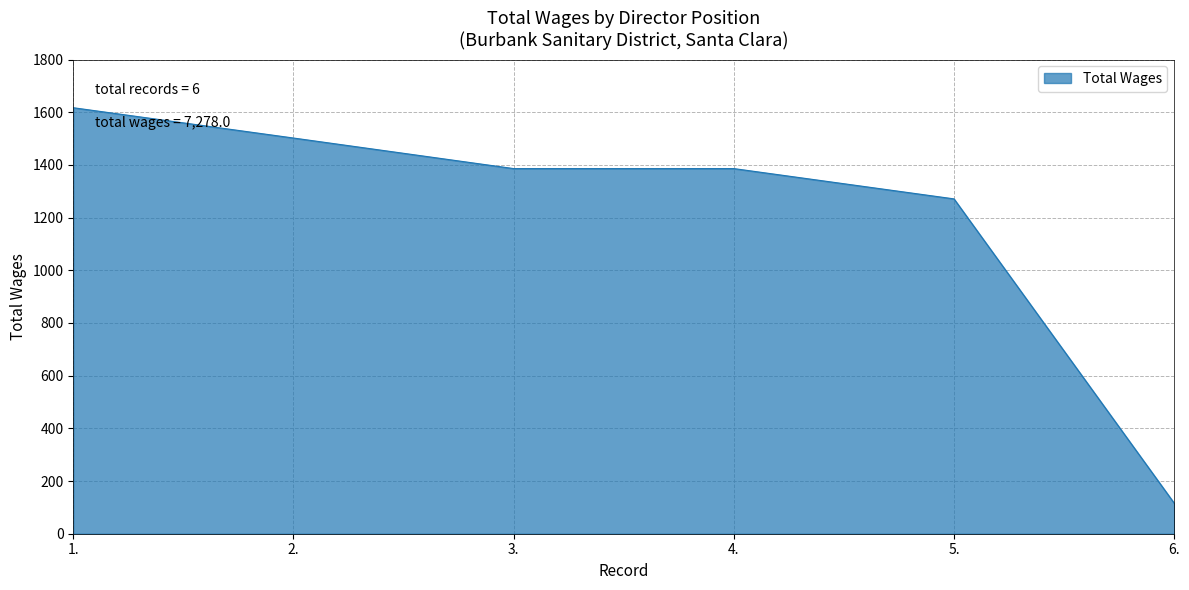

Does the chart display data point markers on the line(s)?

No